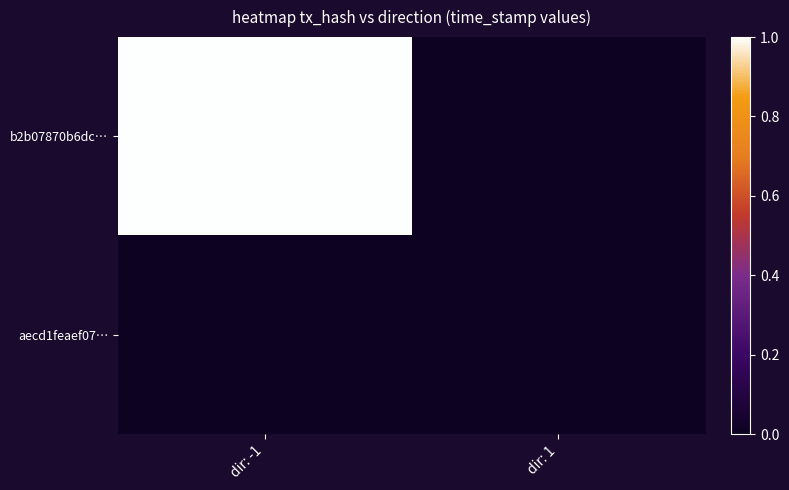

What is the spread (max minus min) of values at dir: -1?

1.0